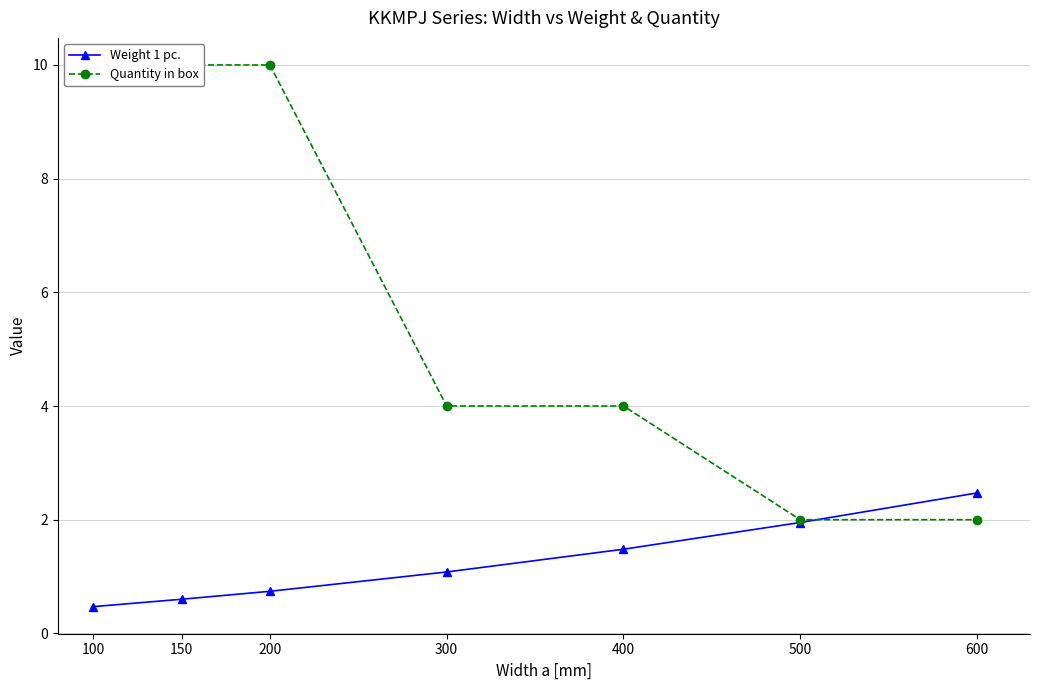

After their last crossing, which series has the higher values: Quantity in box or Weight 1 pc.?

Weight 1 pc.